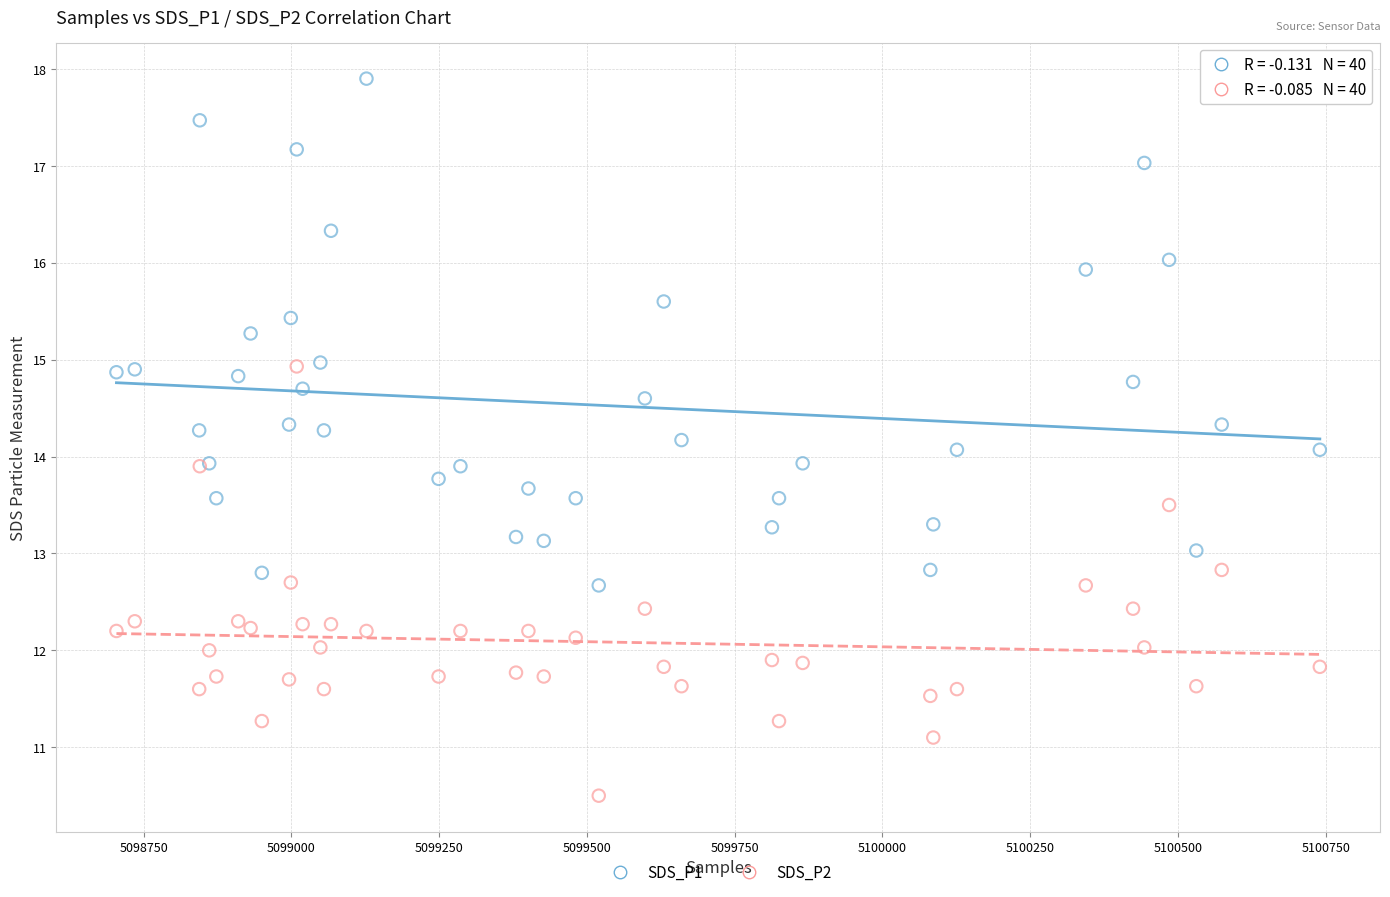

Which series has the largest Y range (max minus min)?

SDS_P1